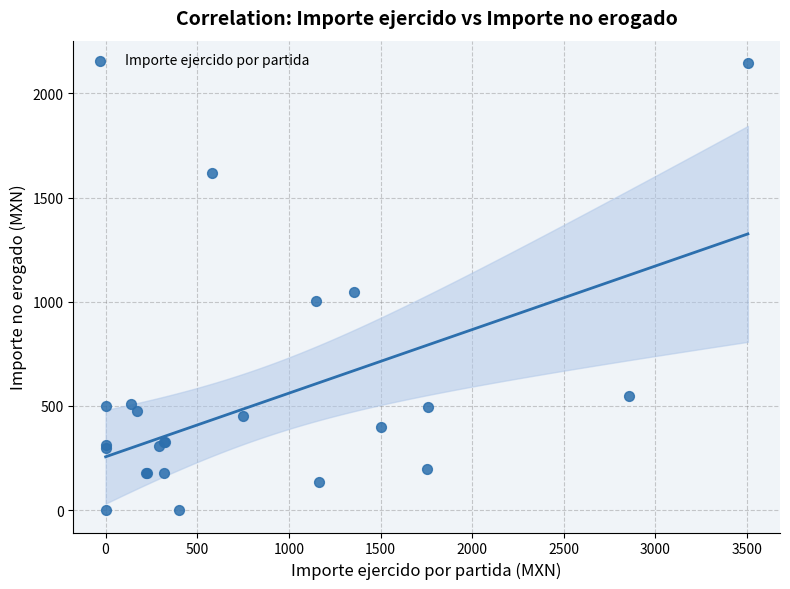

What Y value in the scatter plot is closest to 1072?

1045.0